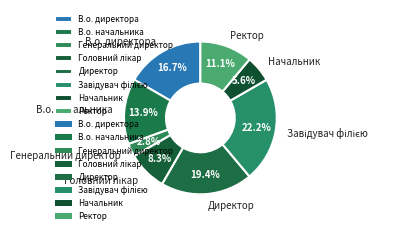

What percentage is NOT represented by Генеральний директор?

97.2%